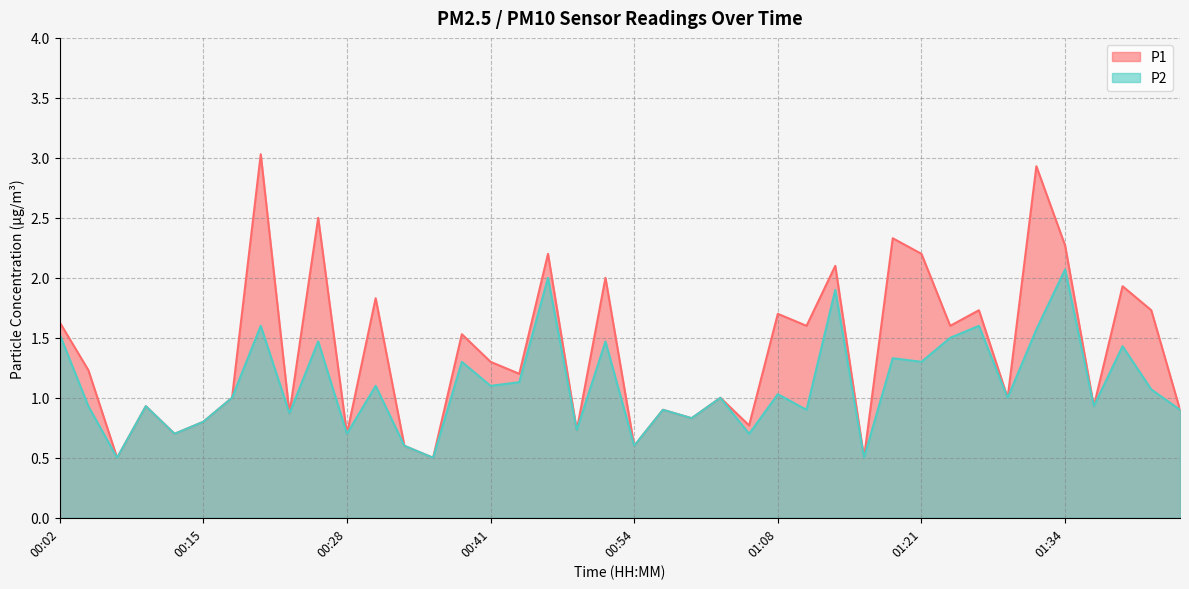

What is the value of the P1 point at the 23rd from the left?

0.8